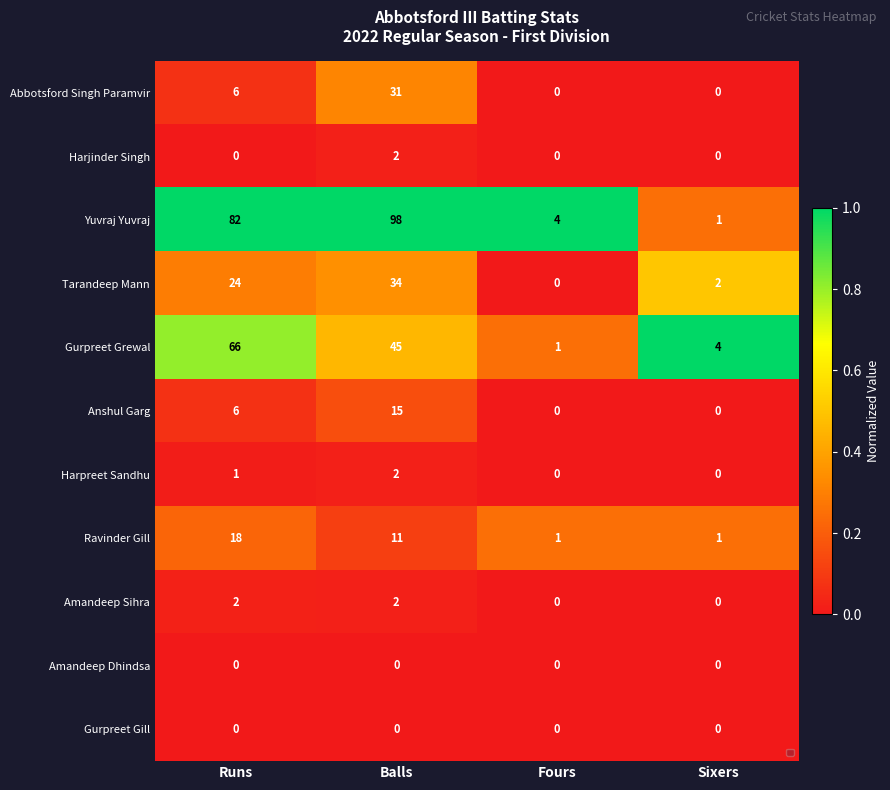

Which category has the highest value in the Abbotsford Singh Paramvir series?

Balls